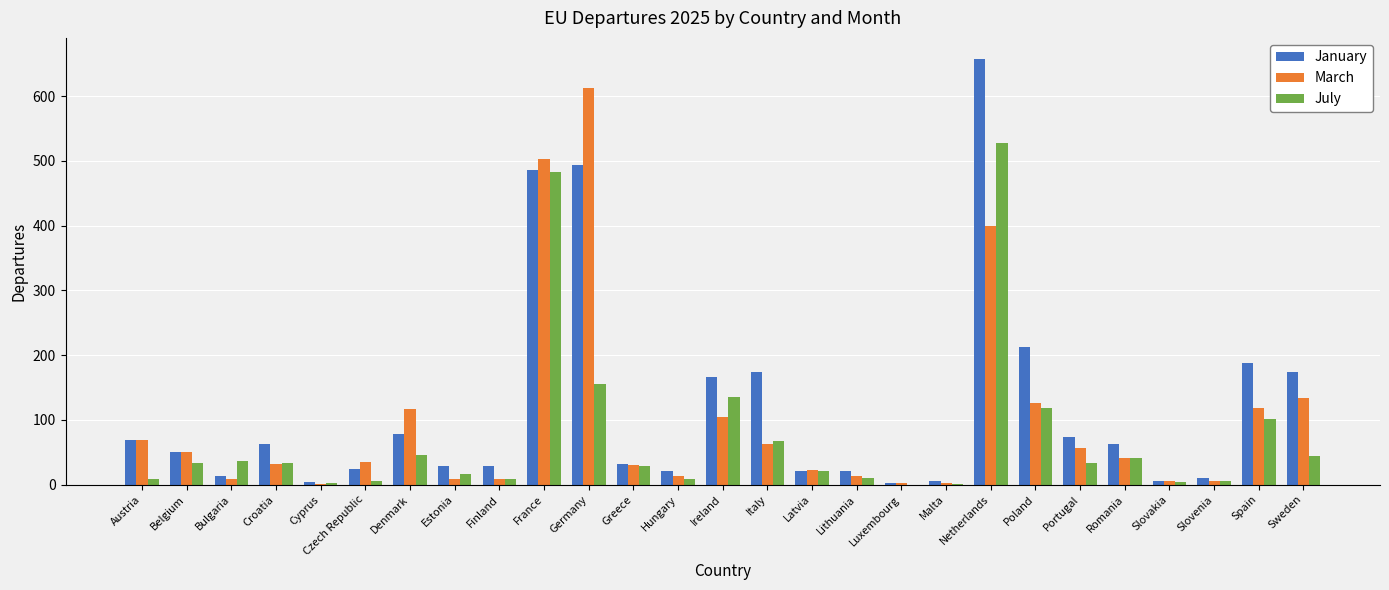

The value of January at Portugal is 73. True or false?

True